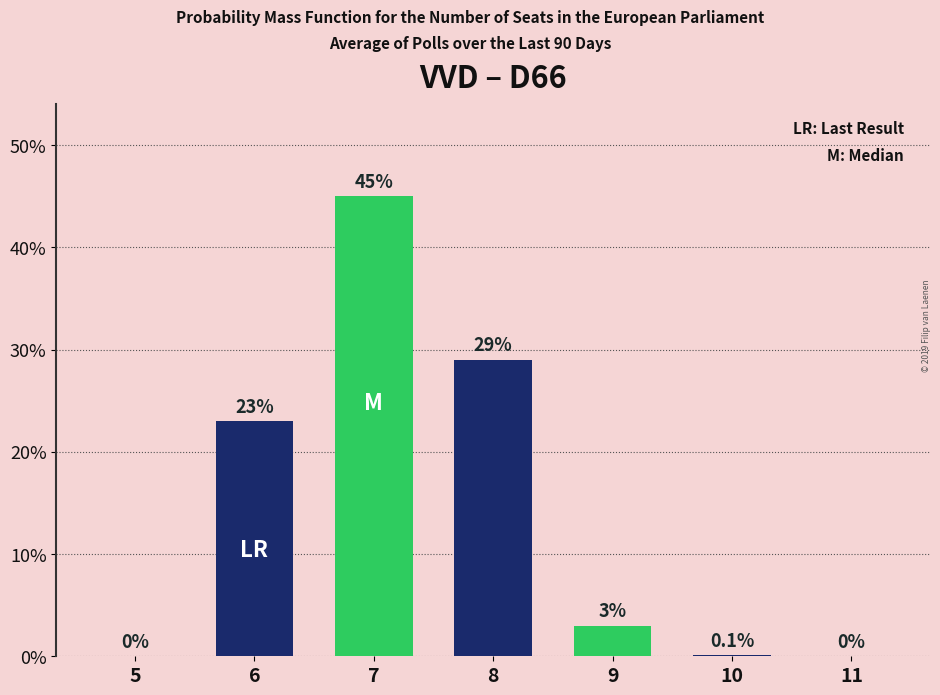

The value at 5 is 0.0. True or false?

True